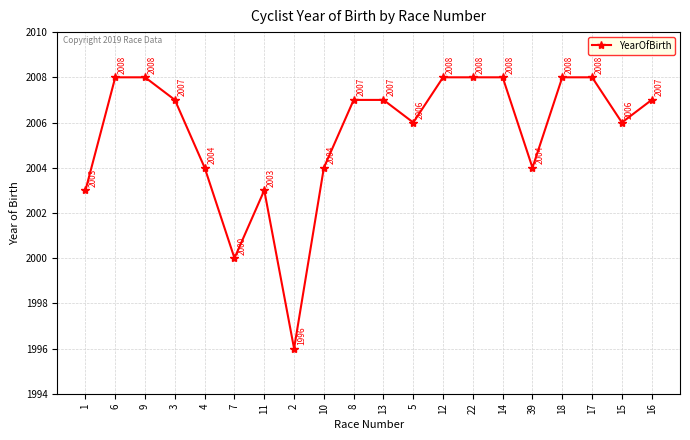

Read the value at 9, to the nearest 5.

2010